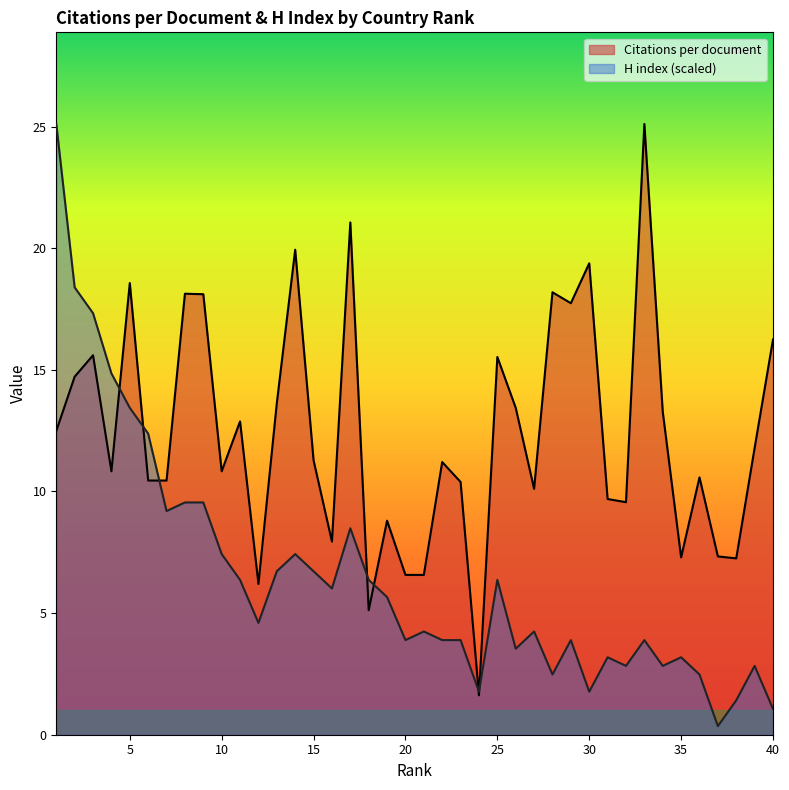

What is the minimum value for Citations per document?

1.6